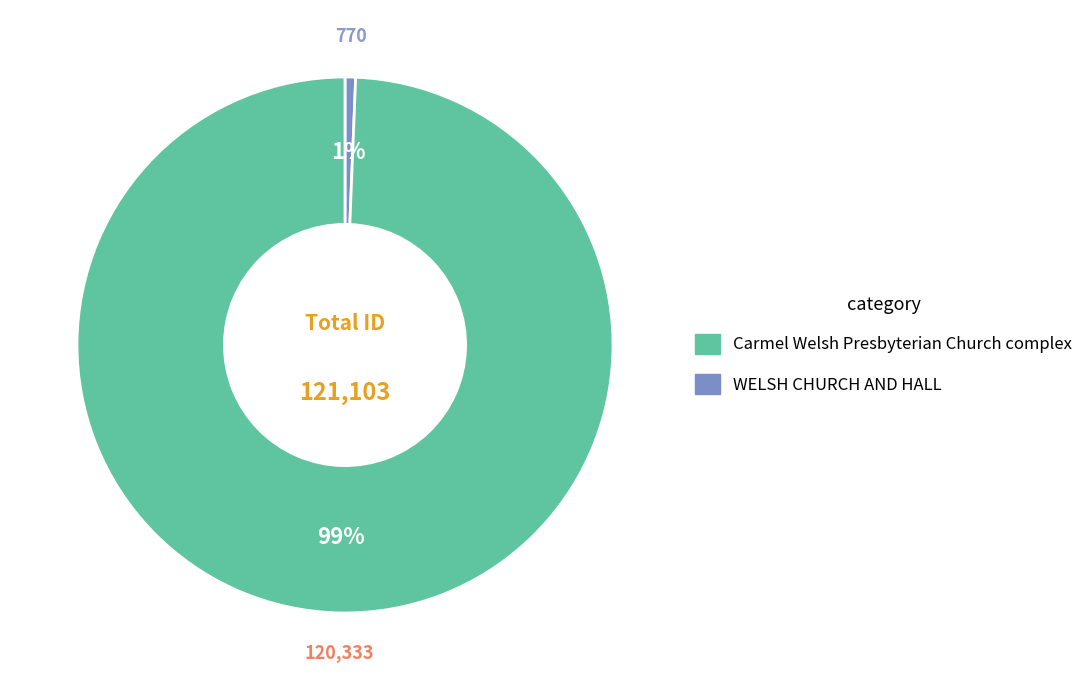

To the nearest percent, what is the average slice percentage?

50%